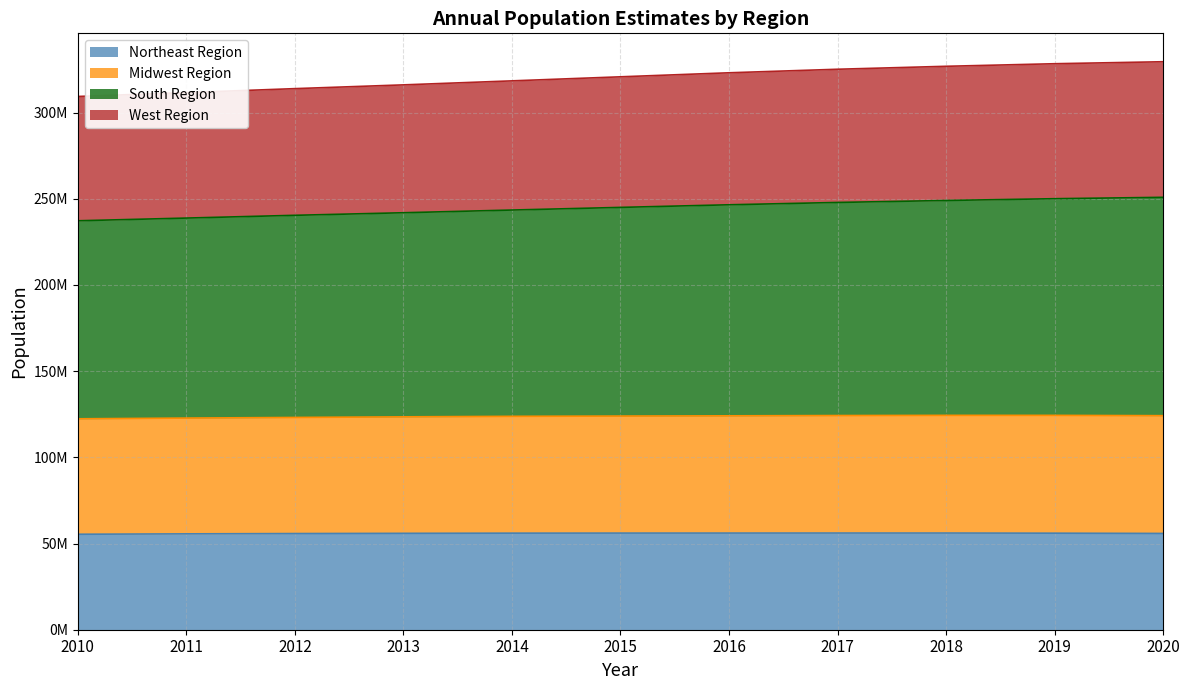

True or false: Midwest Region has more than 0 points higher than both neighbors.

False